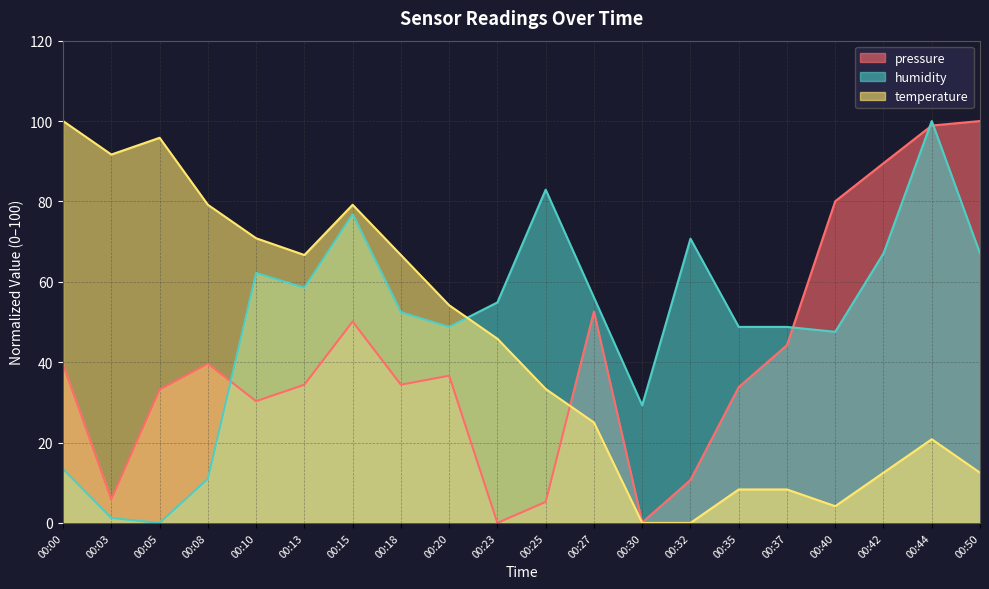

Is the value of pressure at 00:42 greater than the value of temperature at 00:25?

Yes